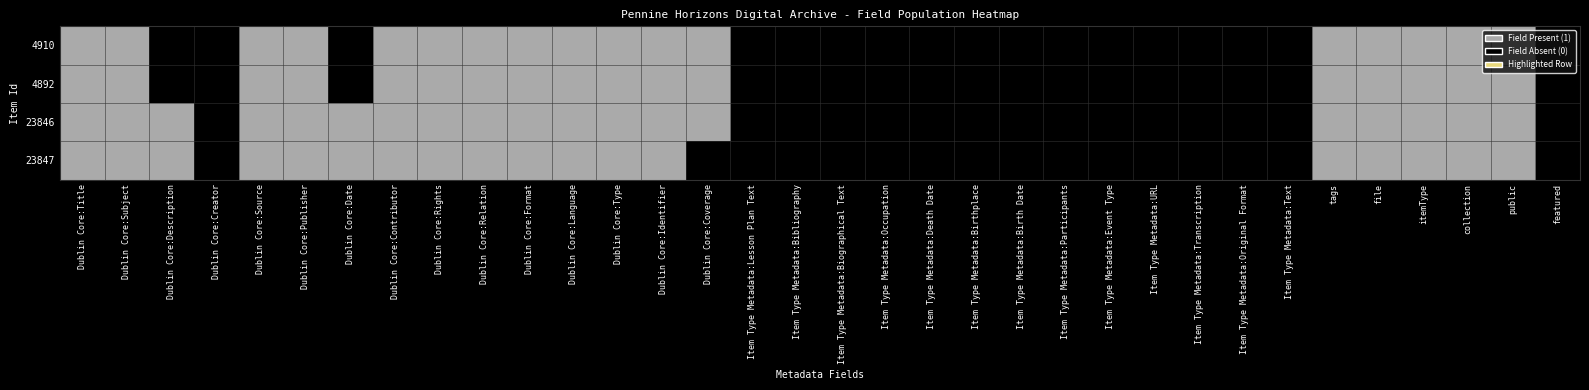

True or false: 23847 has a value of 0 at Item Type Metadata:Birthplace.

True